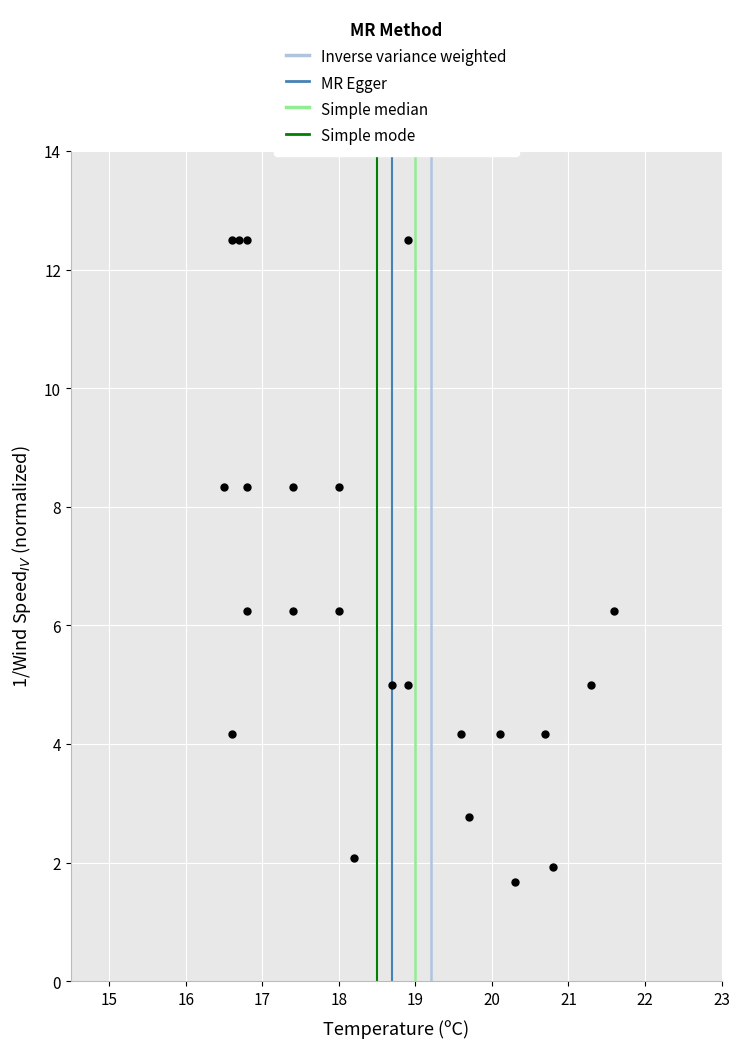

What is the range of Y values (max minus min)?

10.8